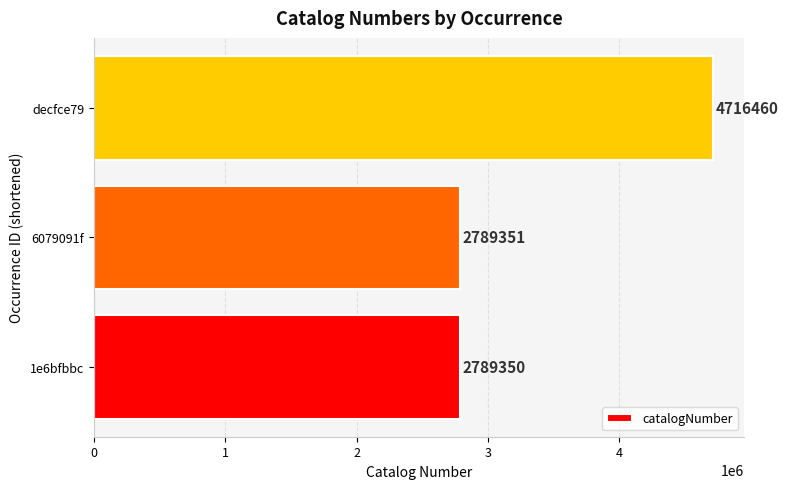

List the labels in order of value, largest first.

decfce79, 6079091f, 1e6bfbbc